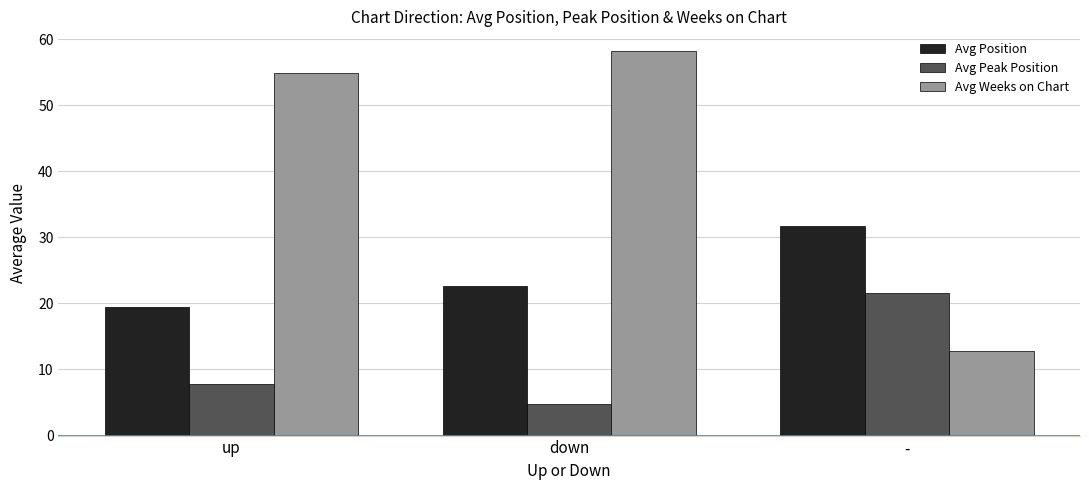

At which category does the chart reach its peak across all series?

down